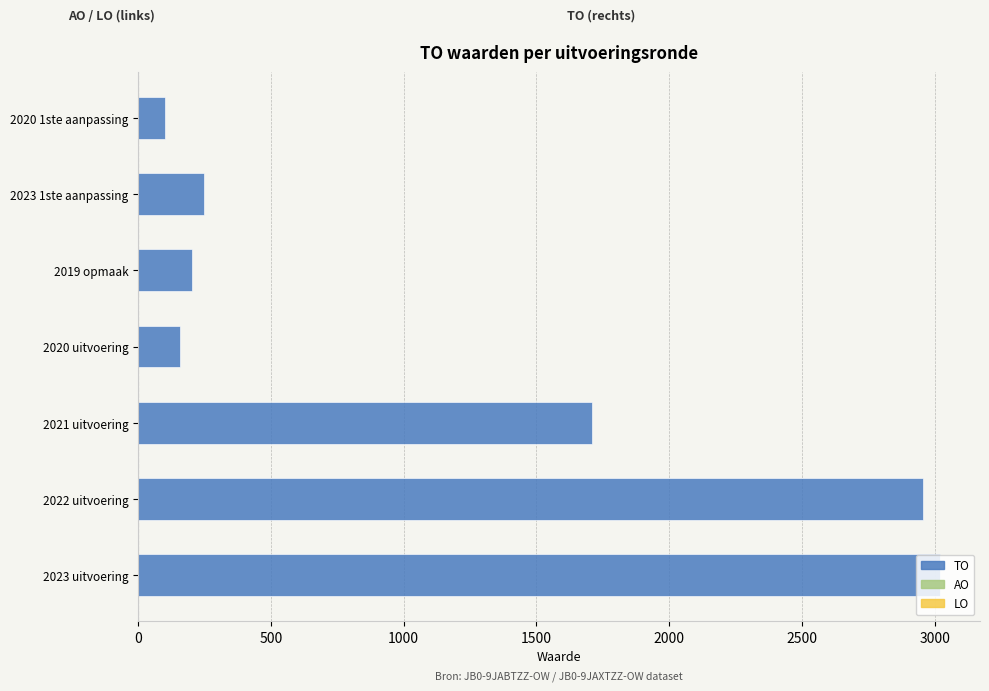

What is the greatest value displayed?

3019